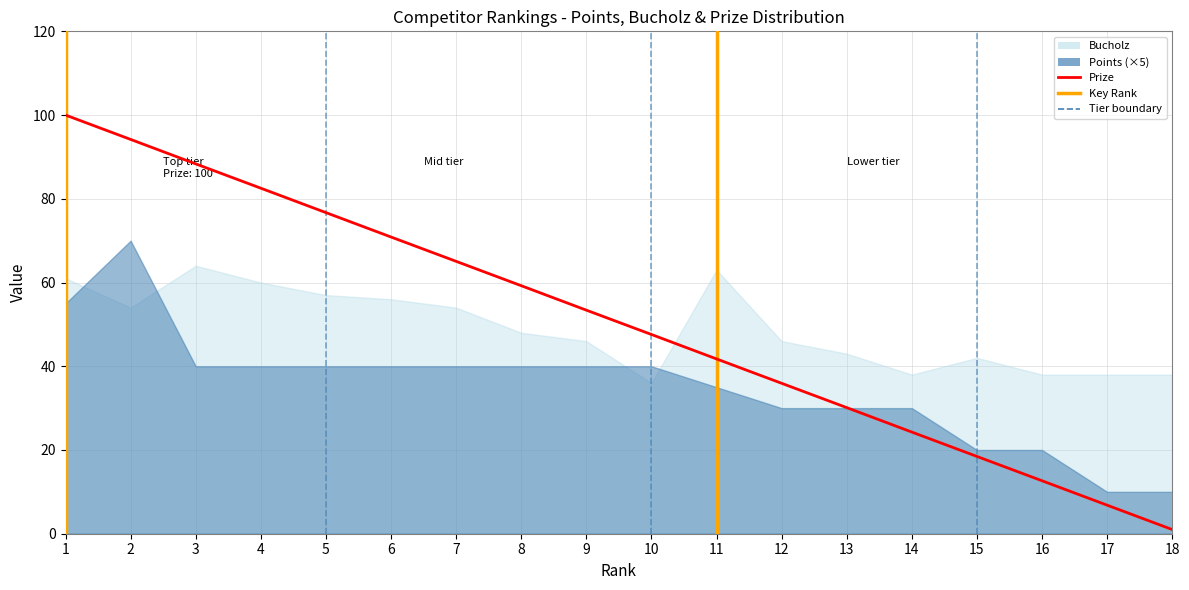

True or false: the data shows 82.5 at 4.

True